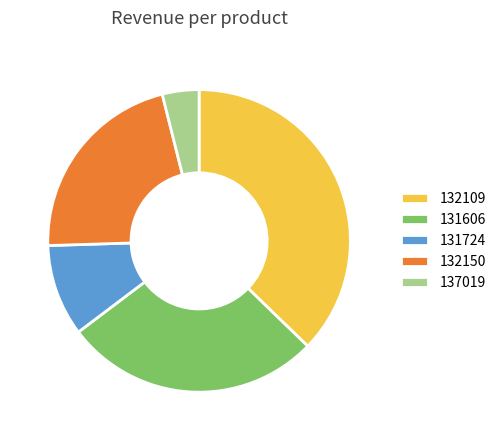

Does 131606 account for over 50% of the chart?

No